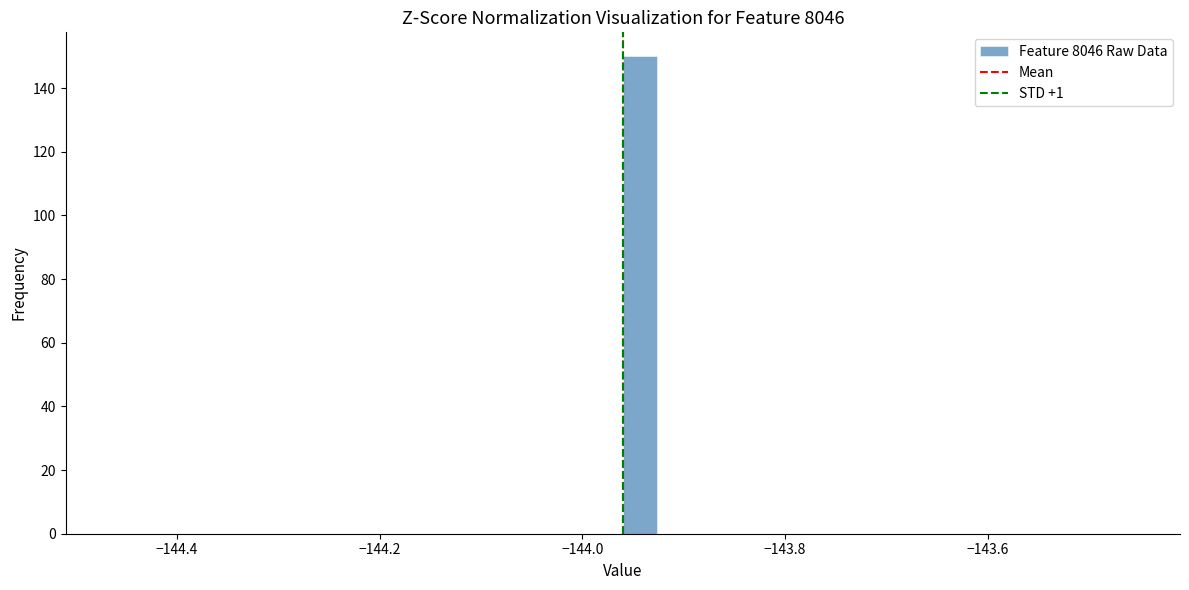

Read against the x-axis, roughly where is the centre of the tallest bar?

-143.94